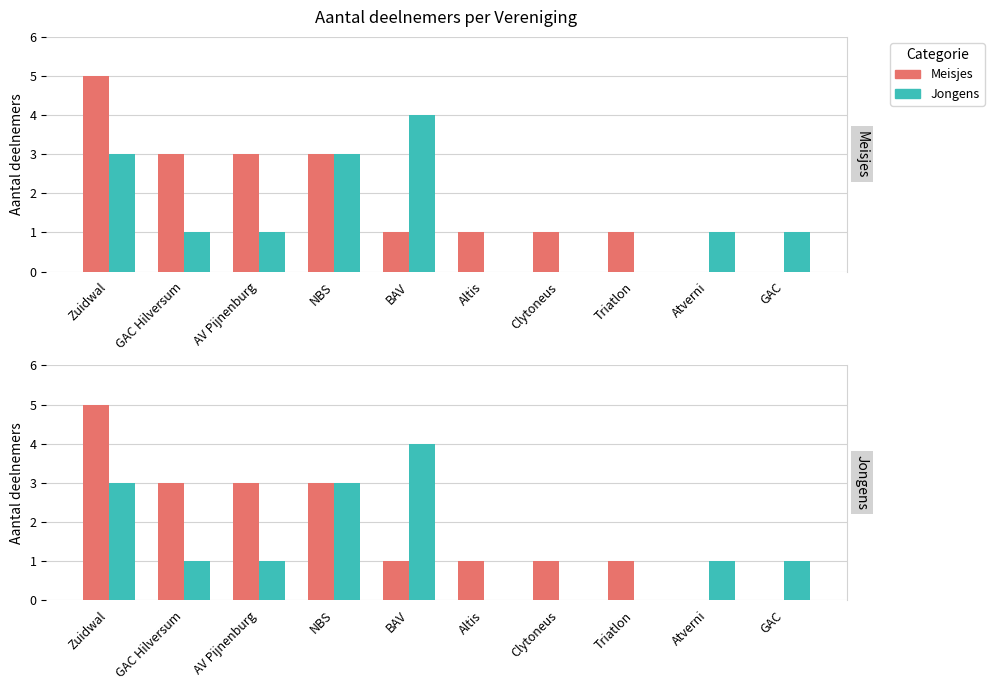

What are all the series names shown in the legend?

Meisjes, Jongens